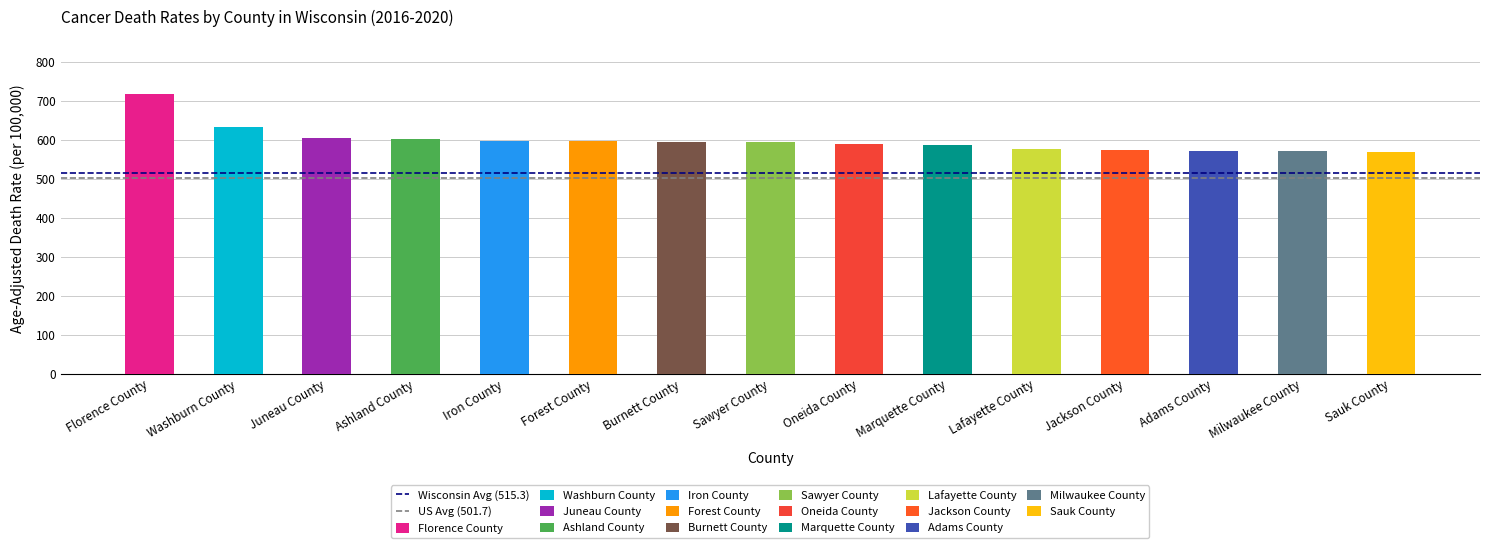

Which series changed the most between Florence County and Washburn County?

Wisconsin Avg (515.3)